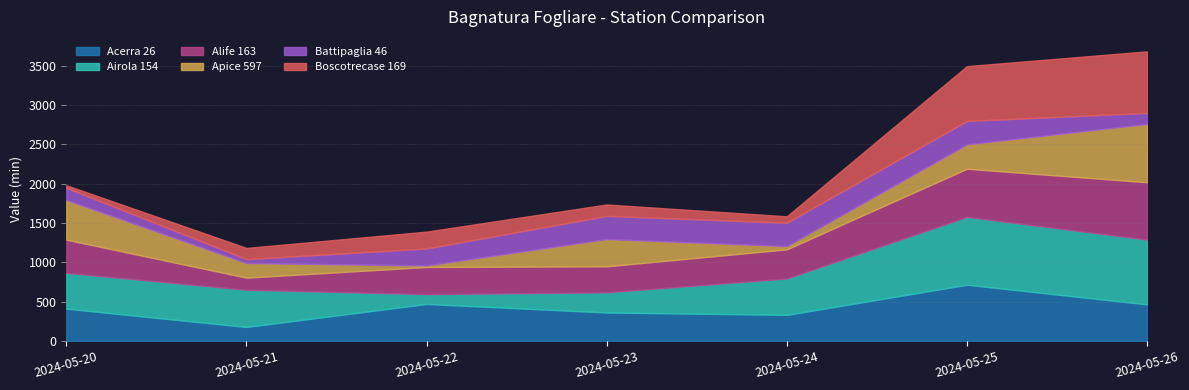

True or false: Airola 154 and Battipaglia 46 cross at least once.

True